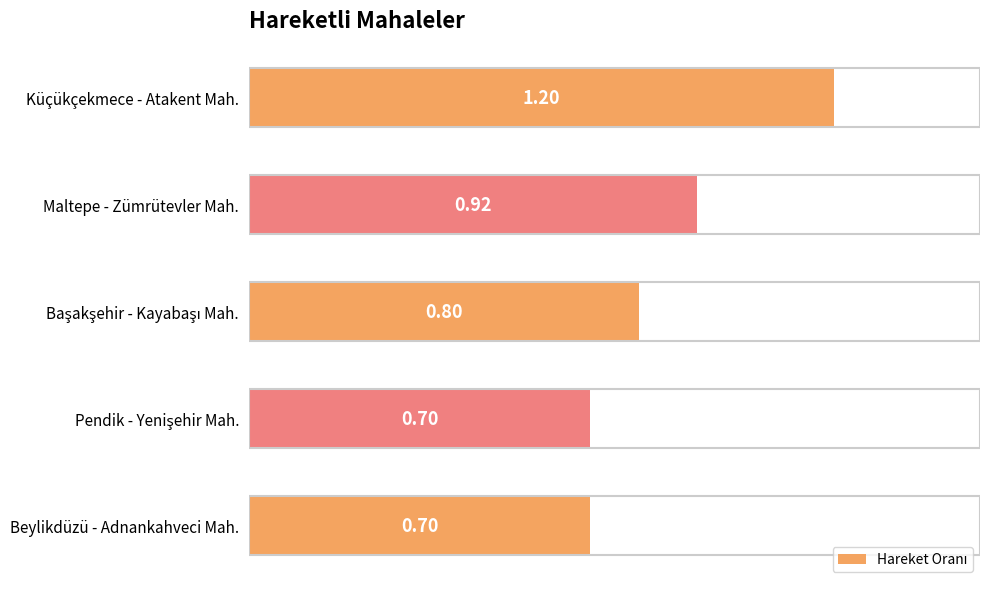

Approximately how many times larger is the value at Maltepe - Zümrütevler Mah. compared to Küçükçekmece - Atakent Mah.?

0.8